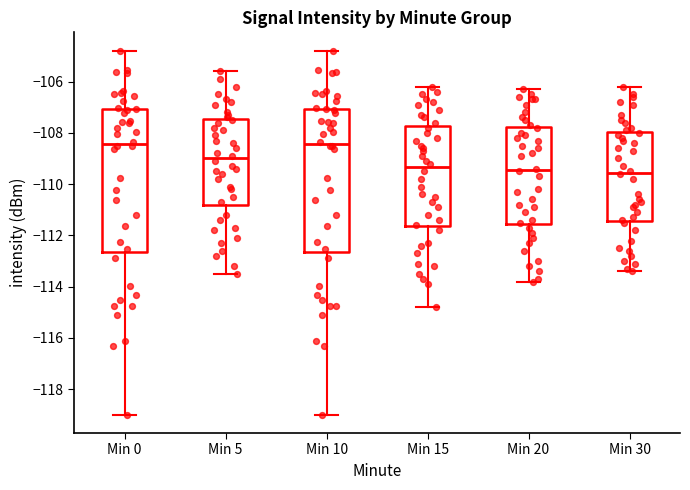

Where does the median line of the box for Min 20 sit on the y-axis? The values are not printed on the chart, so give them approximately, as read against the axis.

-109.4